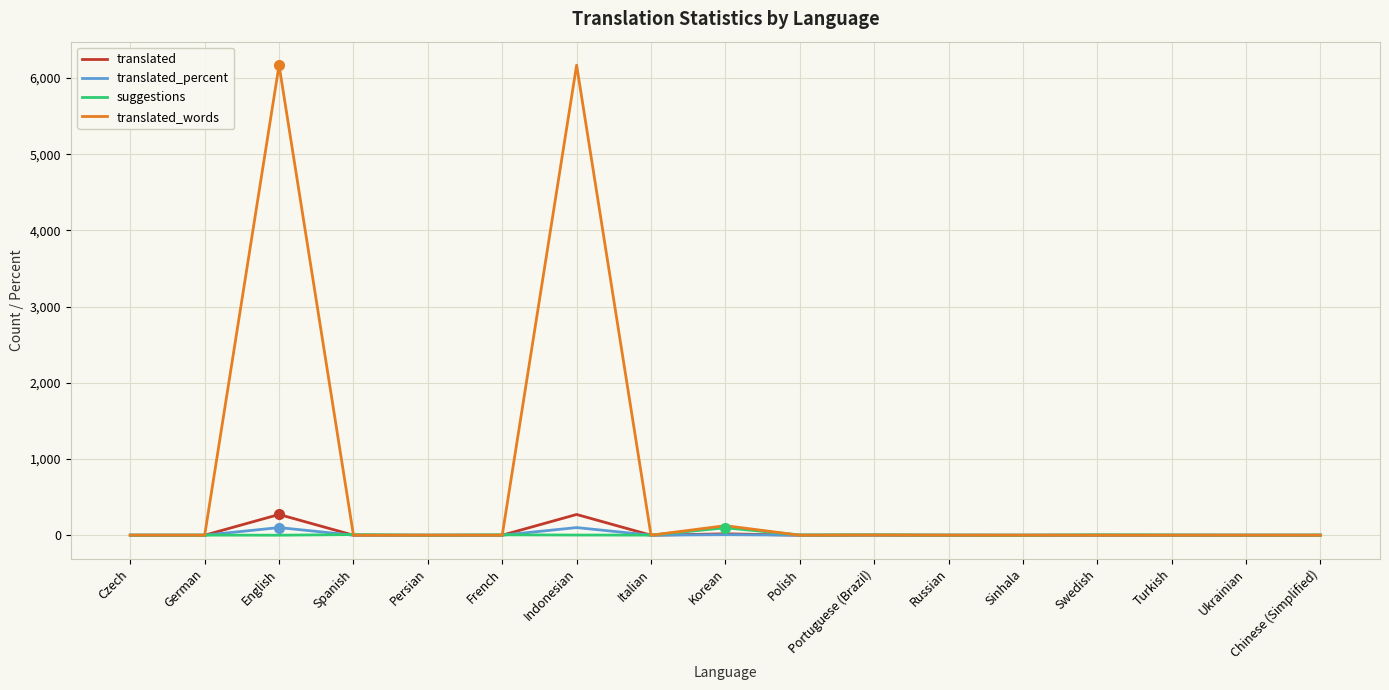

The translated_words series shows -4038.3 at Sinhala. True or false?

False